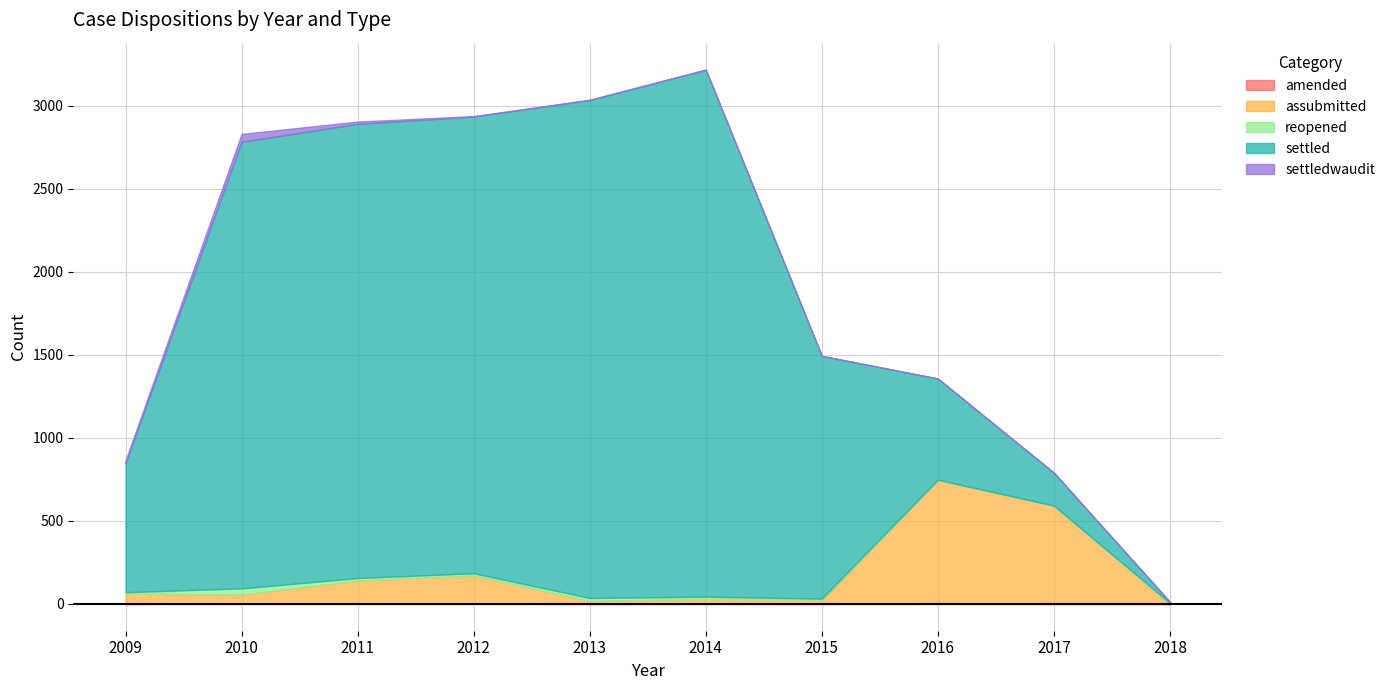

Reading left to right, transcribe all the data shown in this chart.

amended: 0	3	3	2	0	1	0	6	0	0
assubmitted: 63	53	138	170	19	30	26	741	592	5
reopened: 8	38	15	13	17	13	6	1	0	0
settled: 777	2688	2734	2749	2997	3171	1461	609	198	7
settledwaudit: 16	48	14	3	3	3	1	0	0	0